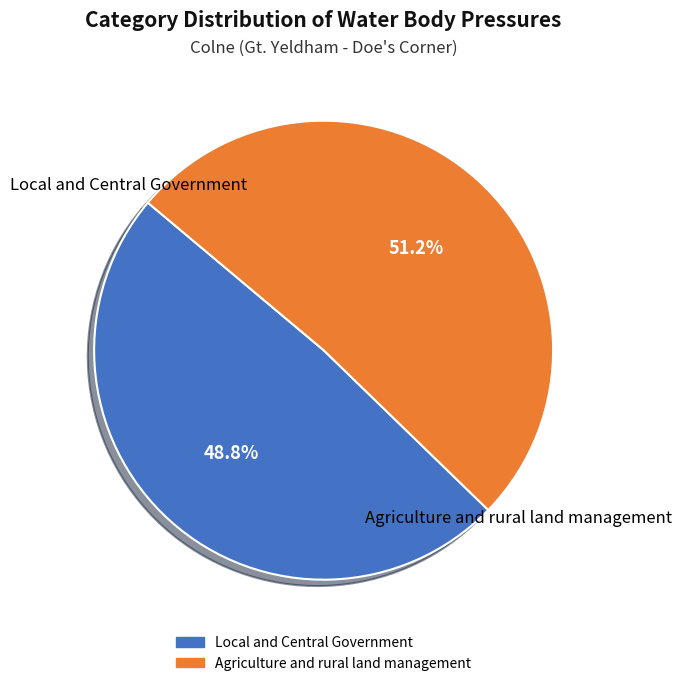

Combined, what portion of the pie is Local and Central Government and Agriculture and rural land management?

100.0%